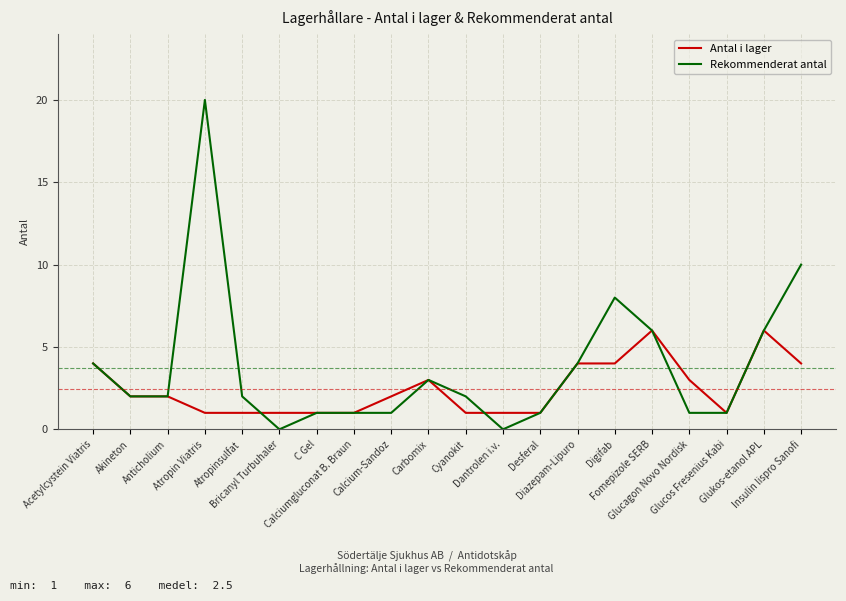

What is the total value across all series at Atropinsulfat?

3